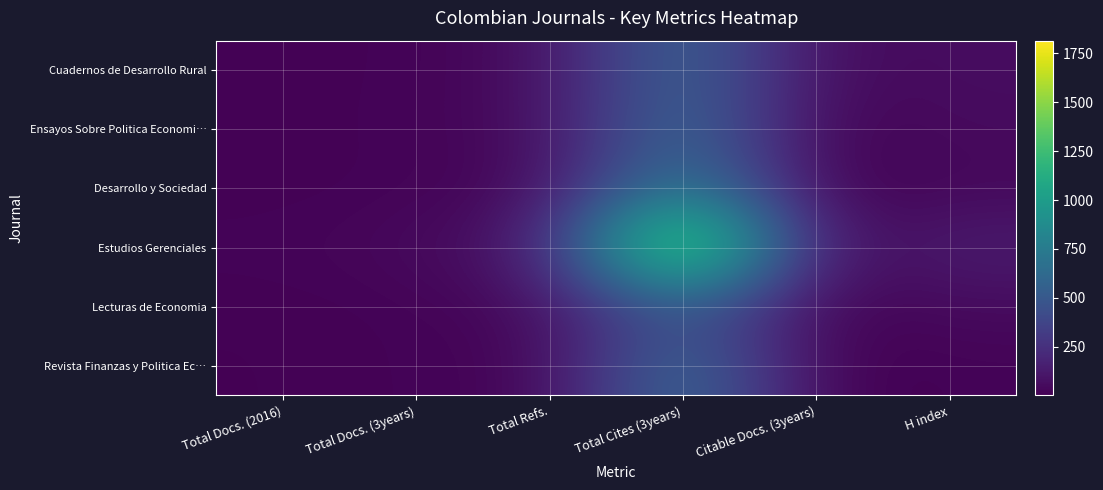

What is the greatest value displayed?

1815